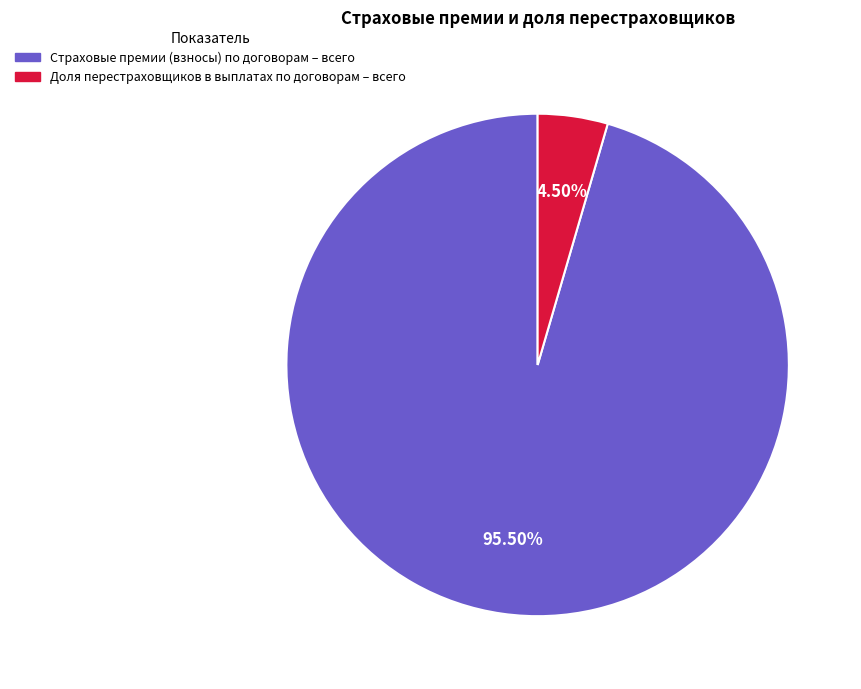

To the nearest percent, what is the average slice percentage?

50%